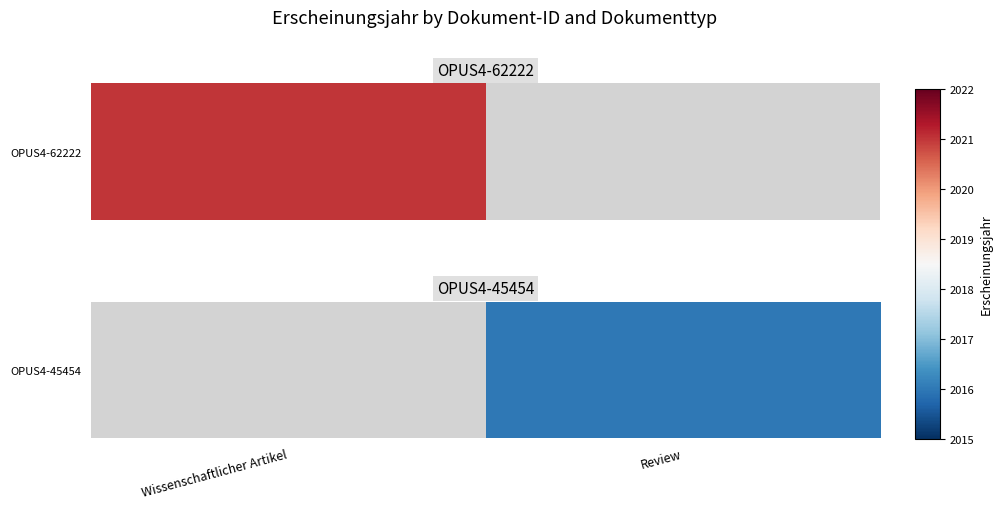

Rank the categories by value from highest to lowest.

Wissenschaftlicher Artikel, Review